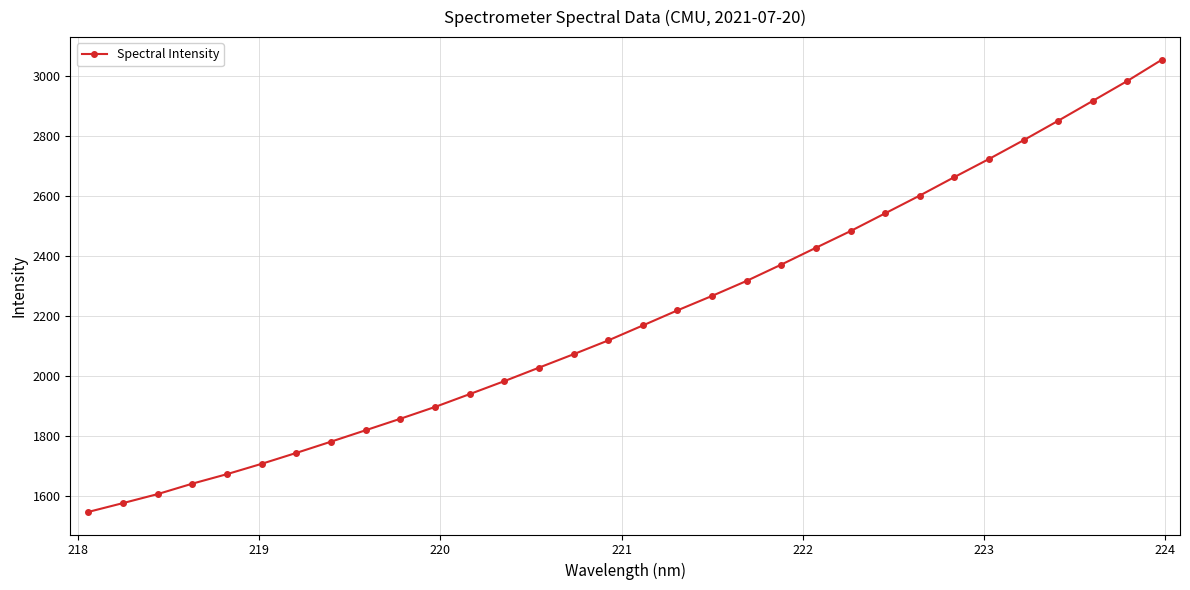

What is the difference between the maximum and minimum values?

1505.6